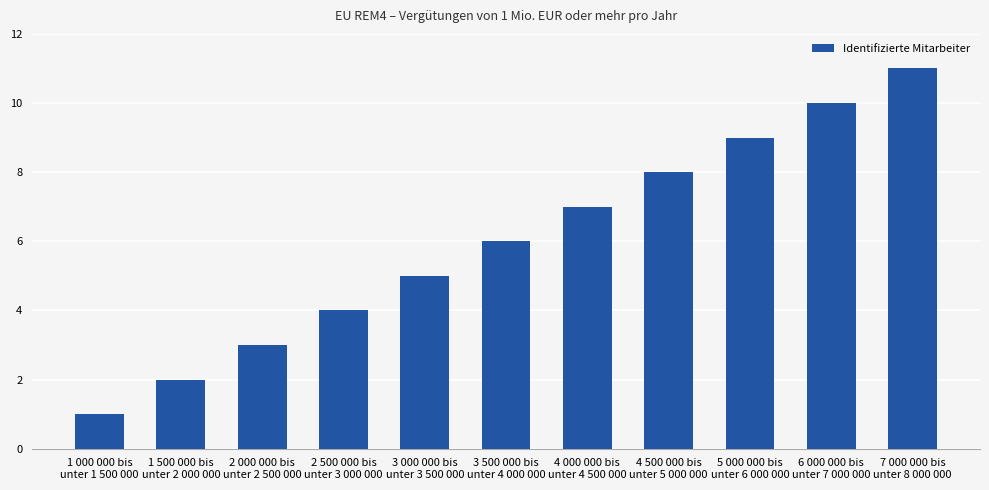

What is the difference between the maximum and minimum values?

10